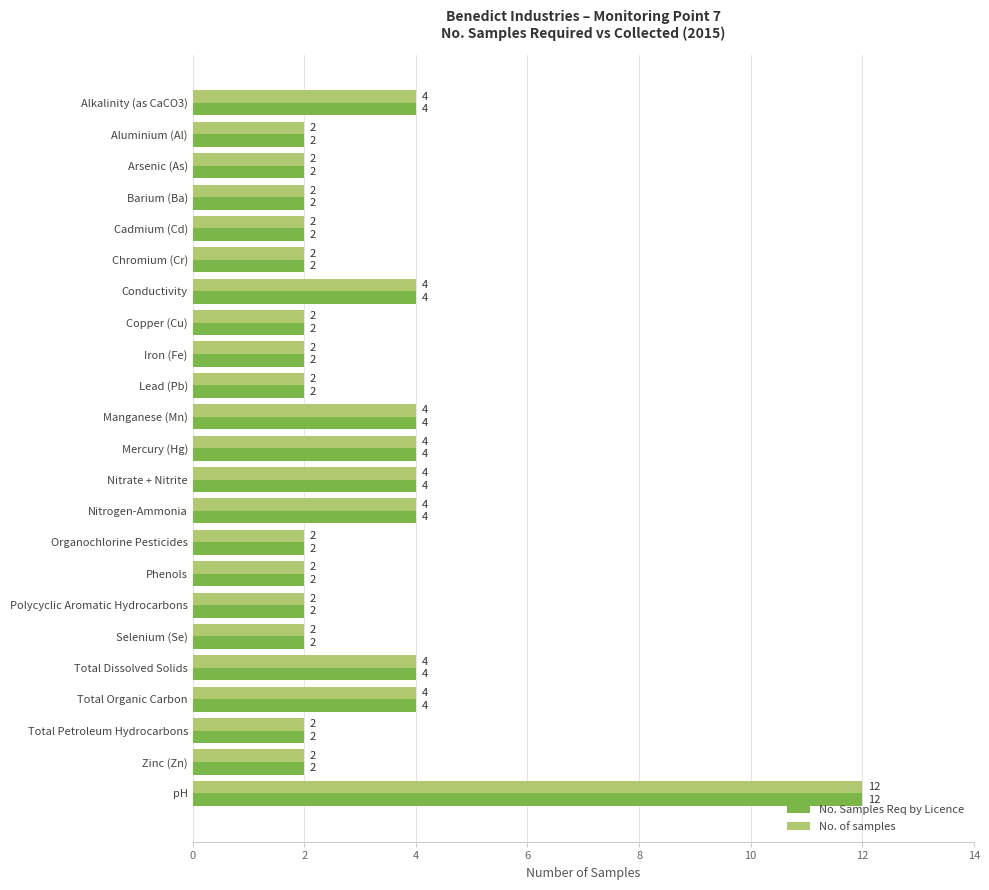

What is the highest value of the No. of samples series?

12